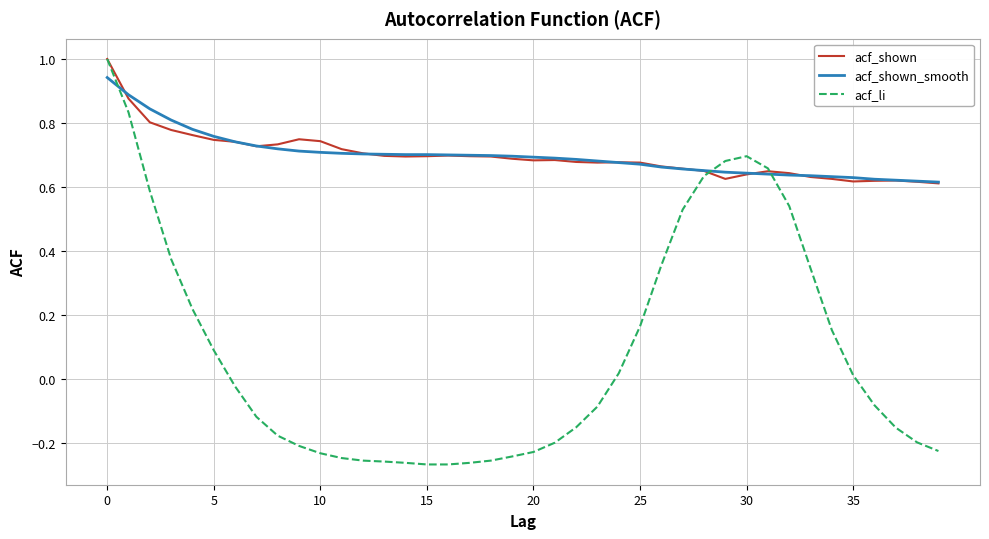

What is the greatest value displayed?

1.0